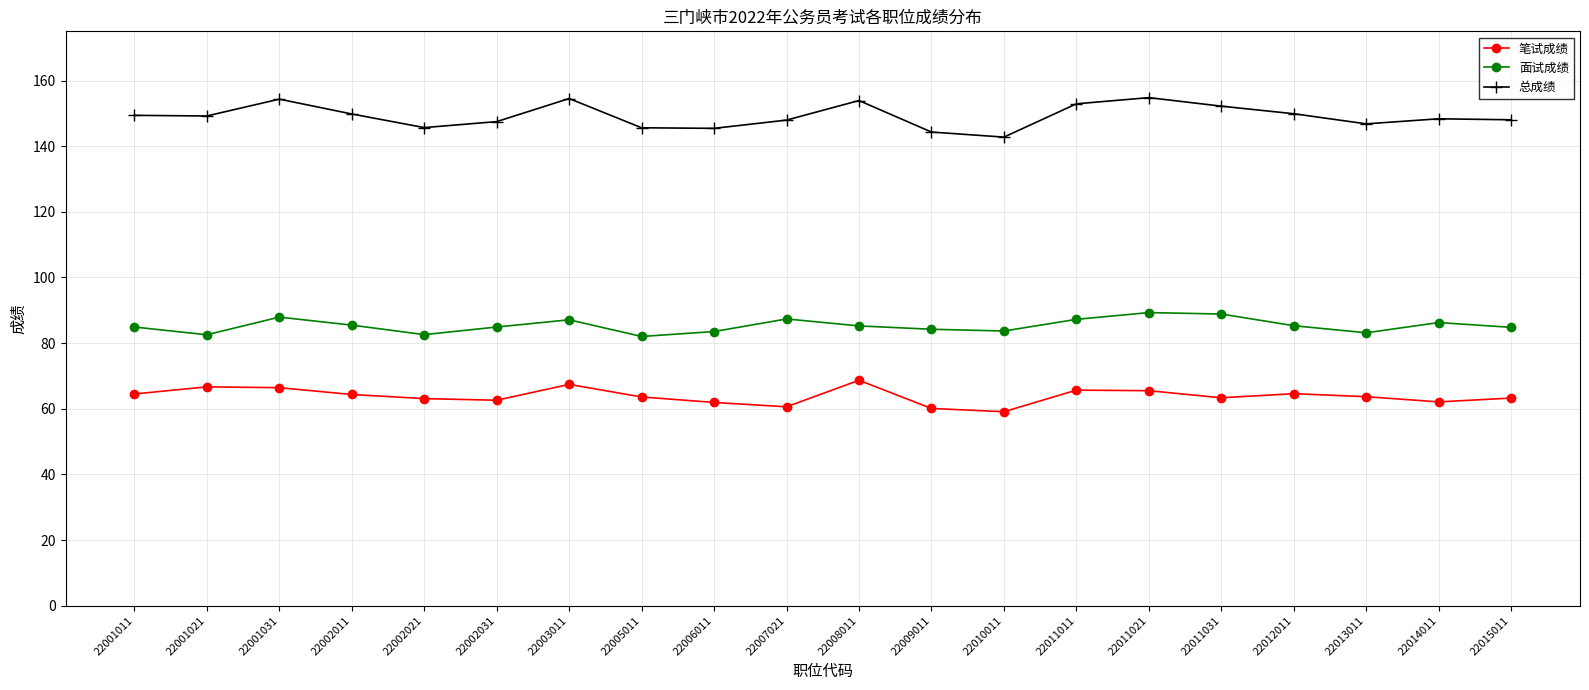

What is the greatest value displayed?

154.8